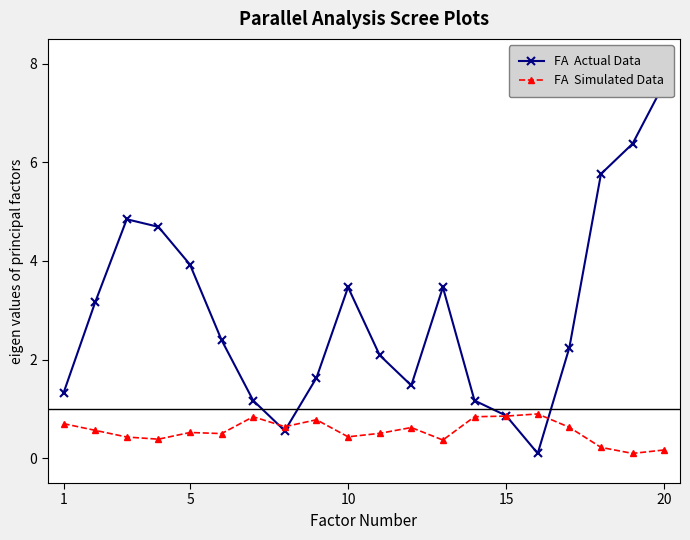

Rank the series by their maximum value, from highest to lowest.

FA  Actual Data, FA  Simulated Data